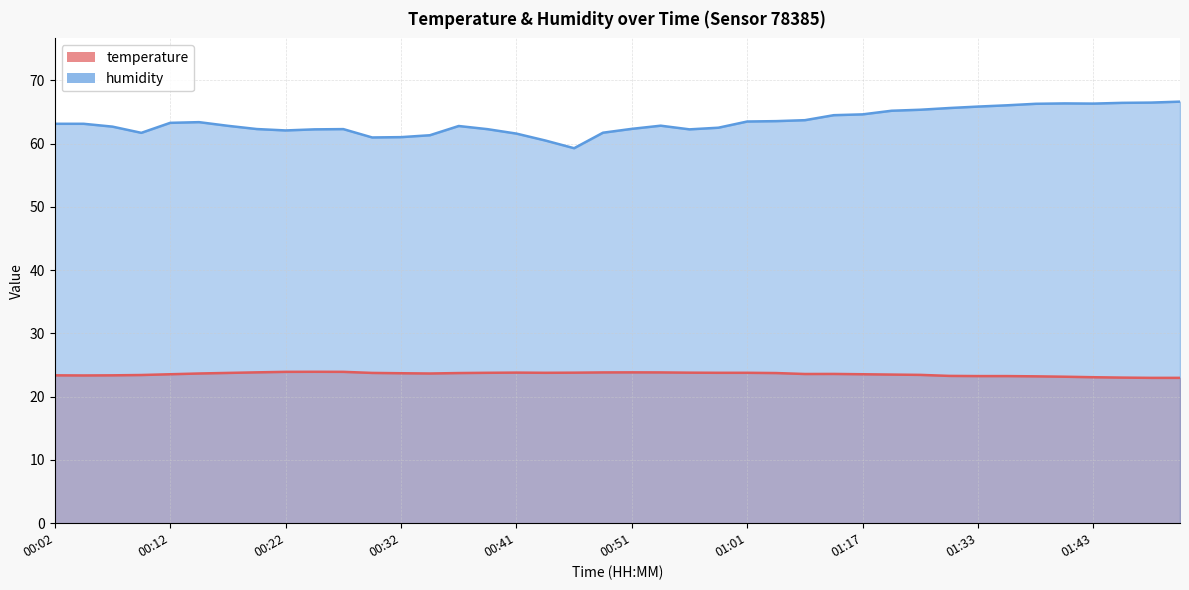

Reading right to left, extract all data points from this chart.

temperature: 23.0	23.0	23.0	23.1	23.1	23.2	23.2	23.2	23.3	23.4	23.5	23.5	23.6	23.6	23.7	23.8	23.8	23.8	23.8	23.8	23.8	23.8	23.8	23.8	23.8	23.7	23.7	23.7	23.8	23.9	23.9	23.9	23.8	23.8	23.7	23.5	23.4	23.4	23.4	23.4
humidity: 66.6	66.5	66.4	66.3	66.3	66.3	66.0	65.8	65.6	65.3	65.2	64.6	64.5	63.7	63.5	63.5	62.5	62.2	62.8	62.3	61.7	59.3	60.5	61.6	62.3	62.8	61.3	61.0	61.0	62.3	62.2	62.1	62.3	62.8	63.4	63.3	61.7	62.7	63.1	63.1